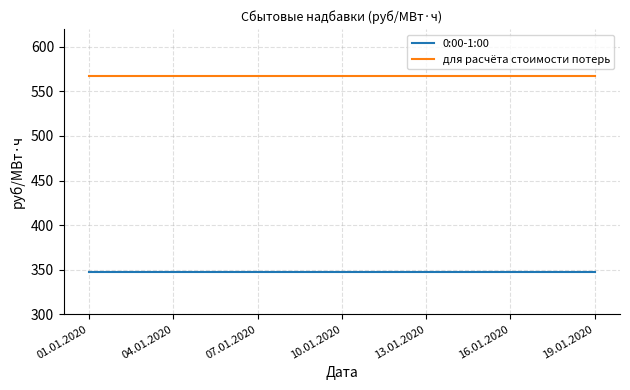

What is the maximum value shown in the chart?

567.3